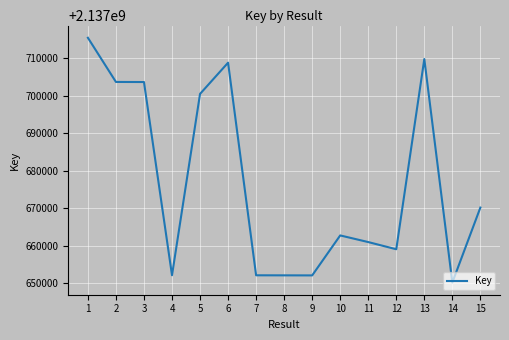

What is the maximum value shown in the chart?

2137715515